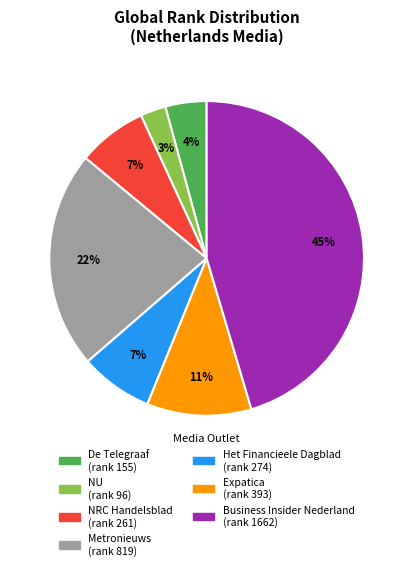

Is Business Insider Nederland the majority of the pie?

No